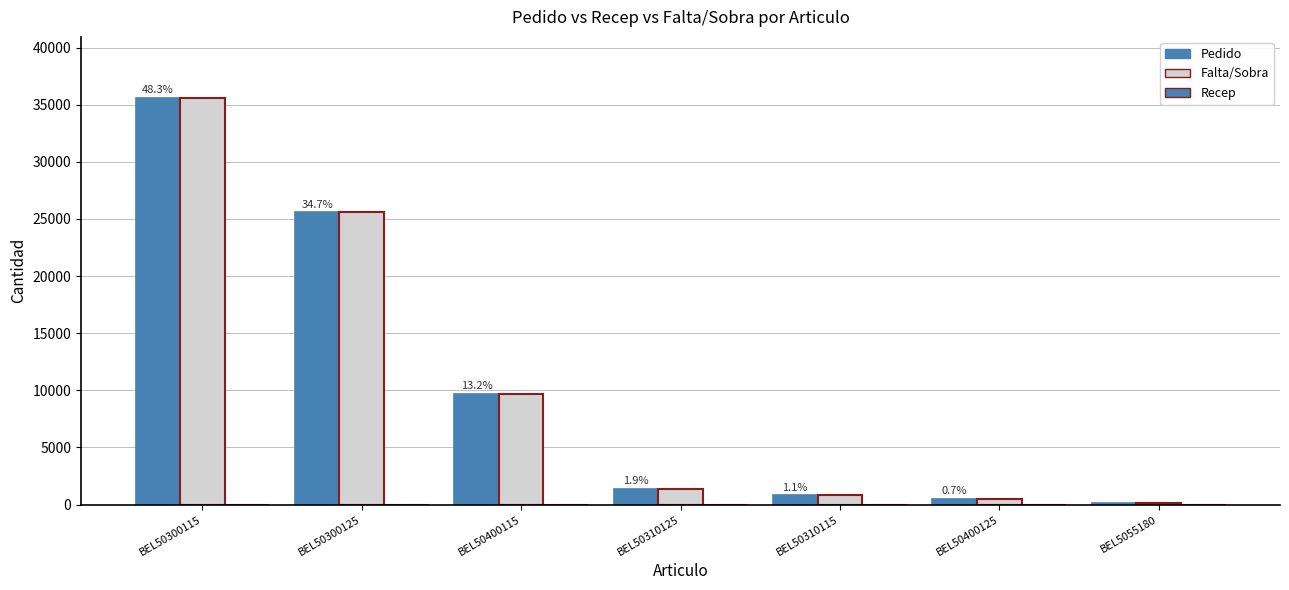

At which category is the sum across all series the highest?

BEL50300115